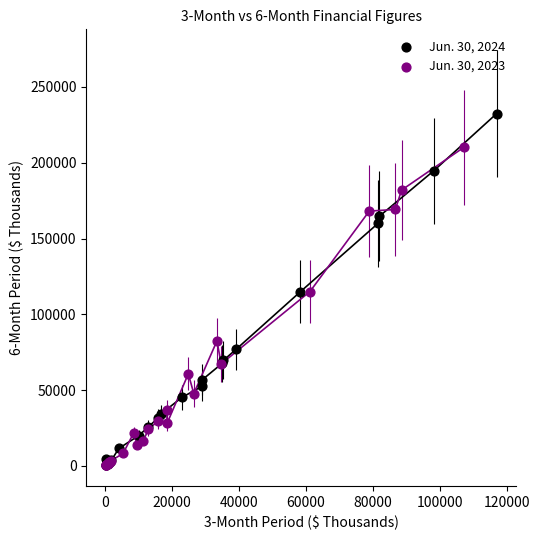

Which series has the widest spread of Y values?

Jun. 30, 2024